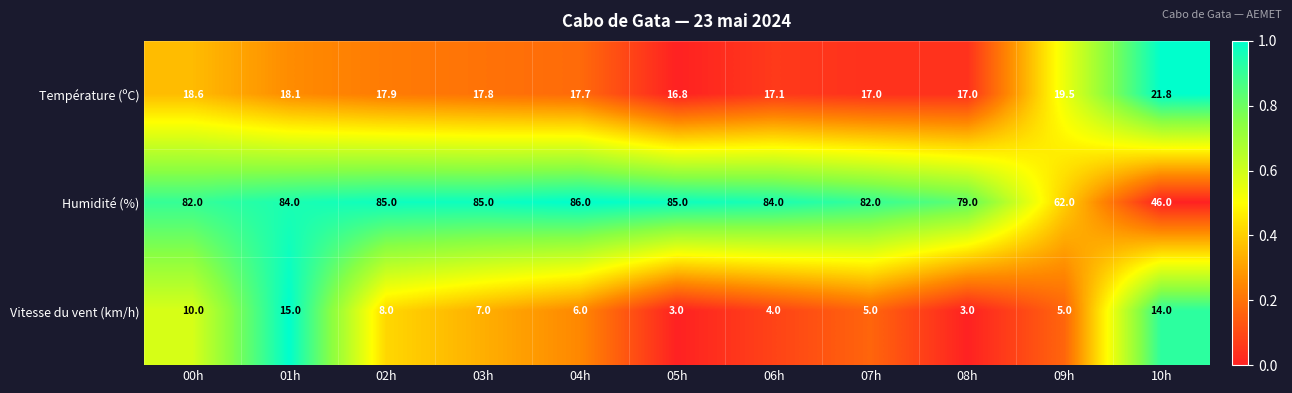

The value of Humidité (%) at 07h is 107.6. True or false?

False